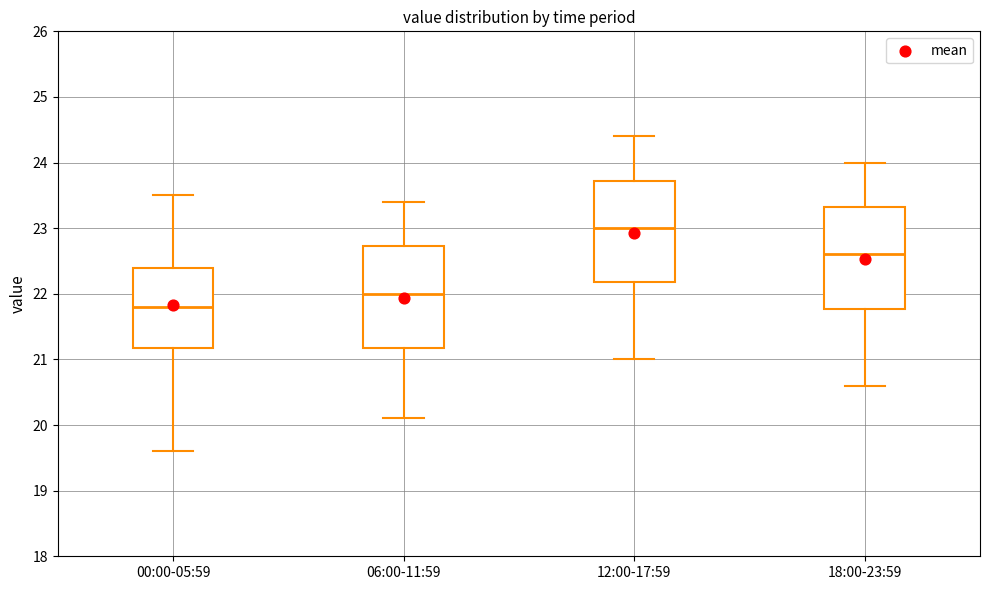

Which box has the lowest median line?

00:00-05:59